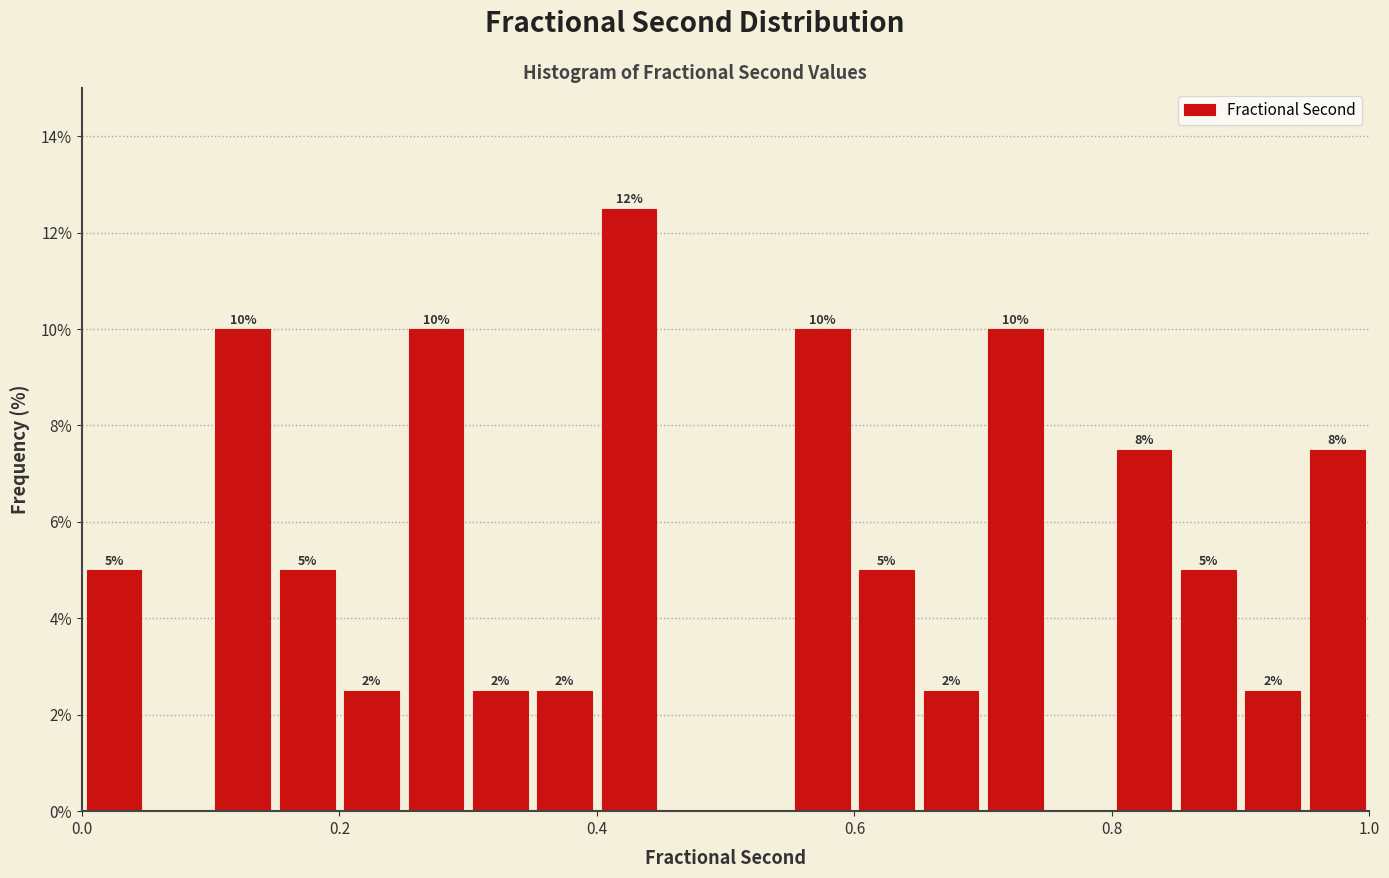

Around what value on the x-axis is the tallest bar? Give the approximate position of its centre, as read against the axis.

0.42